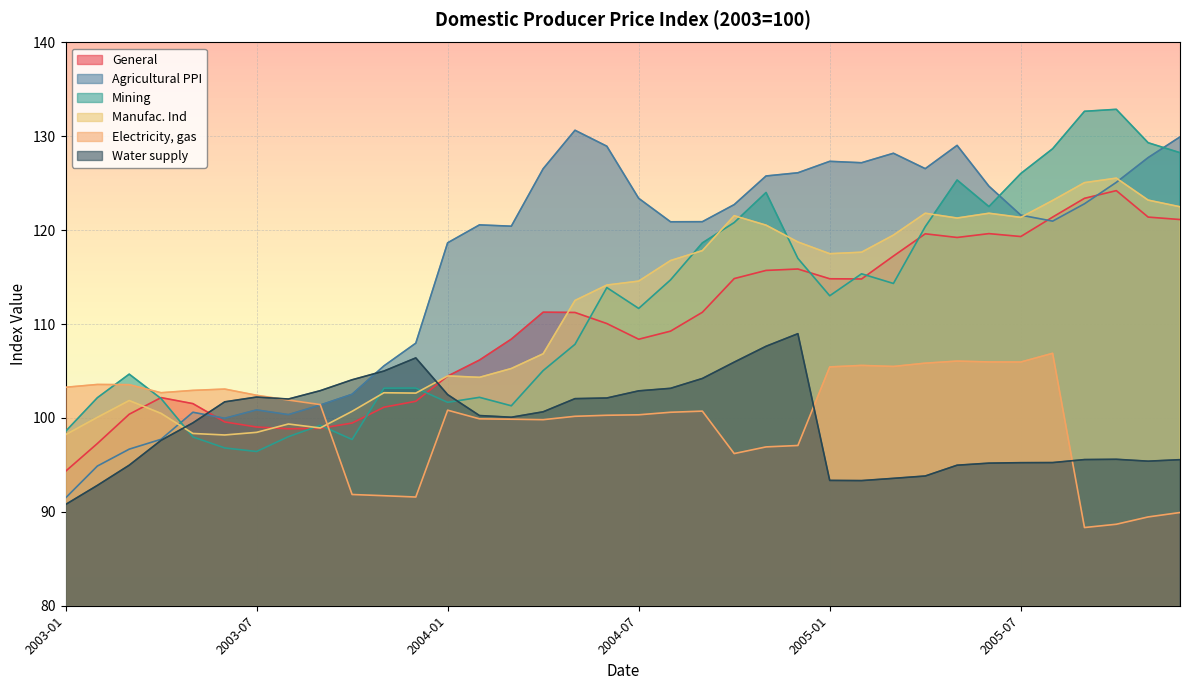

What is the average value of the Electricity, gas series?

99.9